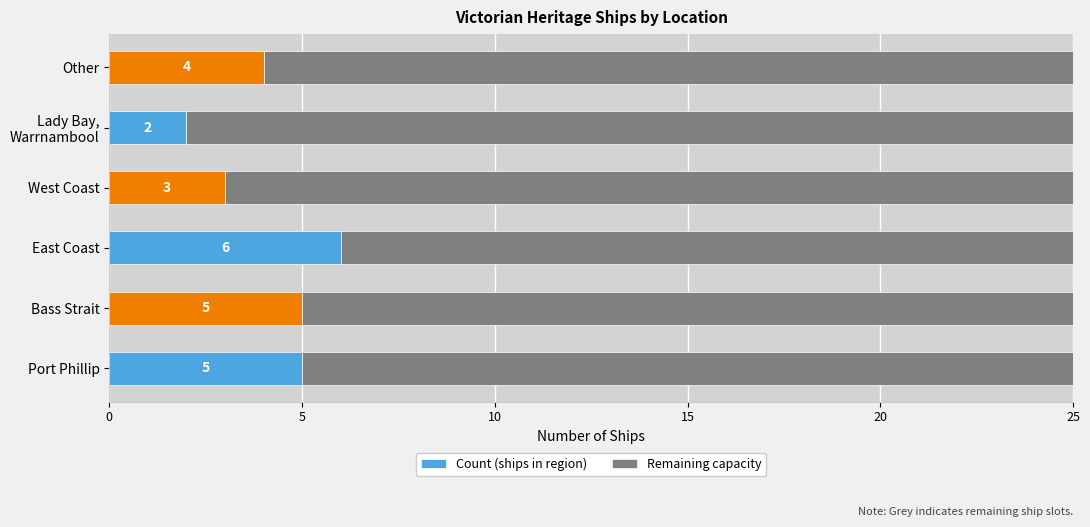

Which category has the lowest value in the Count (ships in region) series?

Lady Bay,
Warrnambool